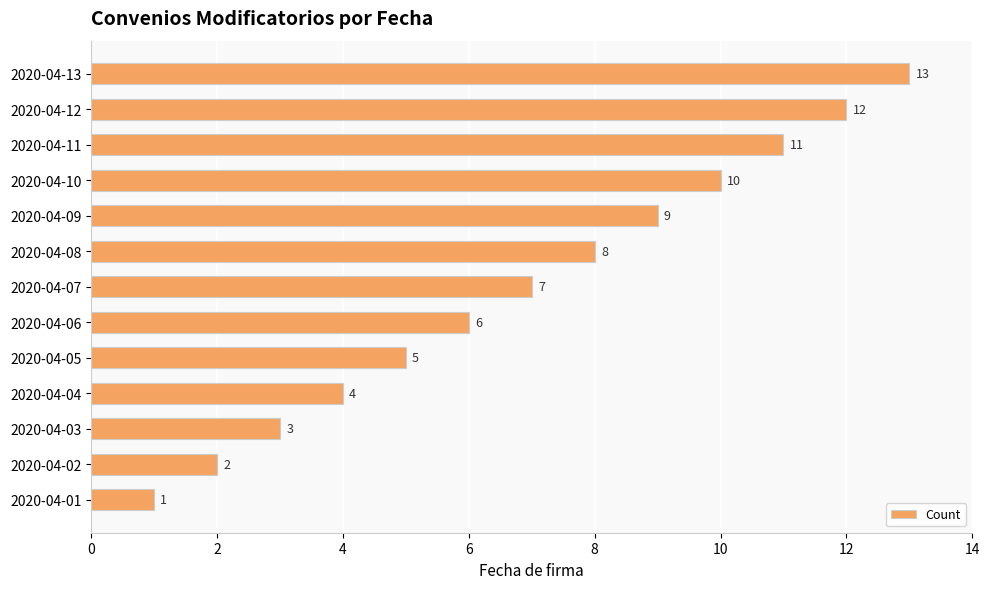

Where is the data nearest to the value 7?

2020-04-07